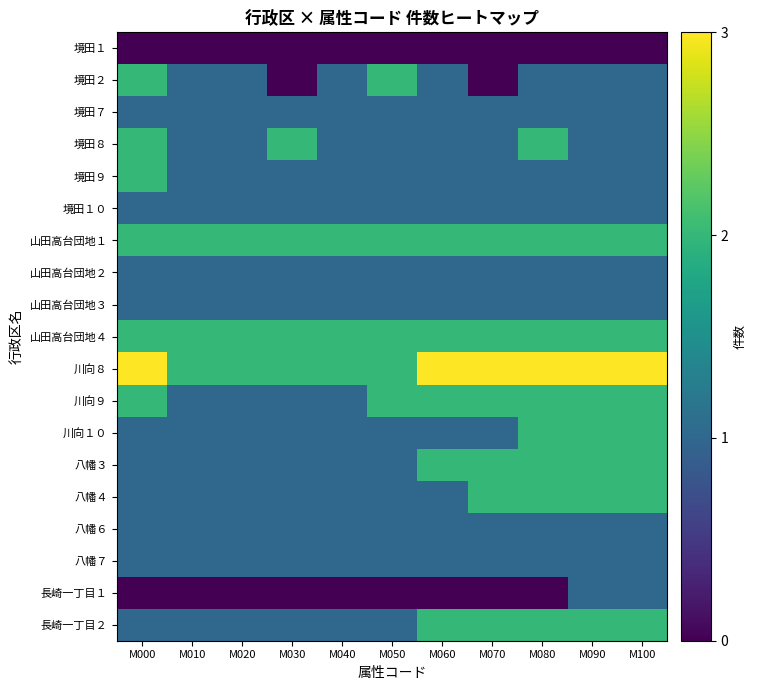

How many series are shown in this chart?

19